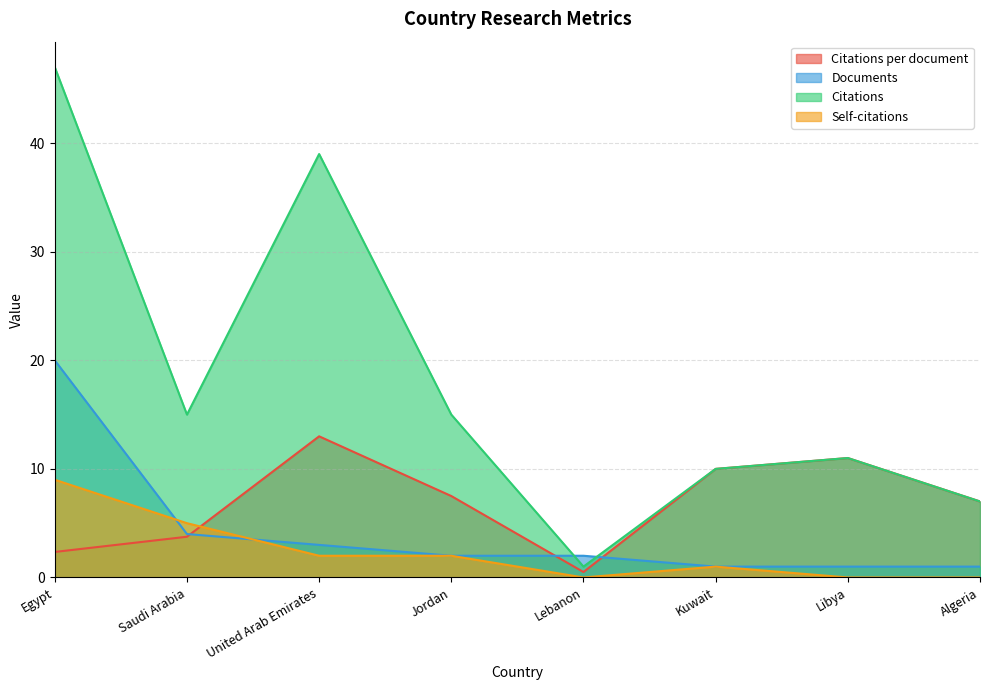

Reading left to right, list all the values displayed in this chart.

Citations per document: 2.4	3.8	13.0	7.5	0.5	10.0	11.0	7.0
Documents: 20.0	4.0	3.0	2.0	2.0	1.0	1.0	1.0
Citations: 47.0	15.0	39.0	15.0	1.0	10.0	11.0	7.0
Self-citations: 9.0	5.0	2.0	2.0	0.0	1.0	0.0	0.0